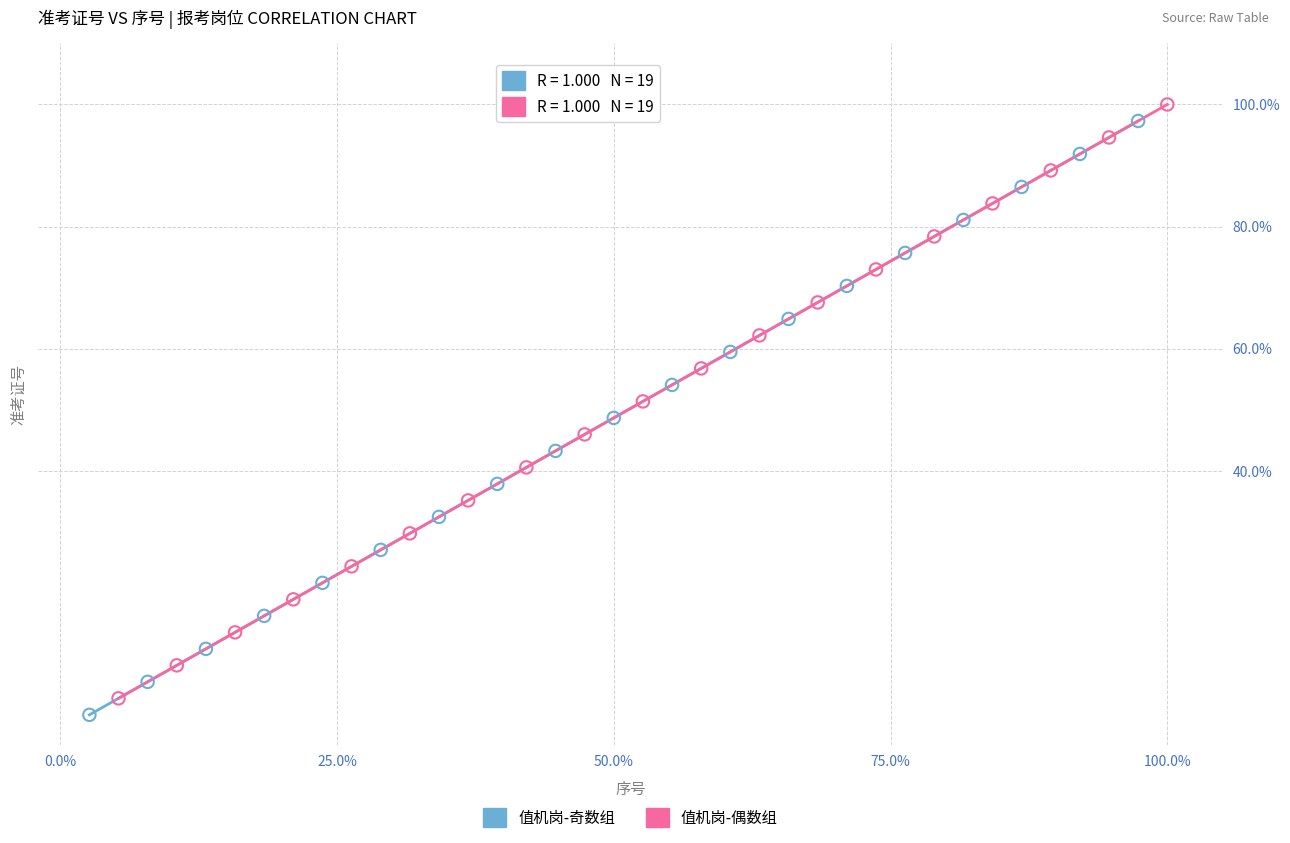

What are all the series names shown in the legend?

值机岗-奇数组, 值机岗-偶数组